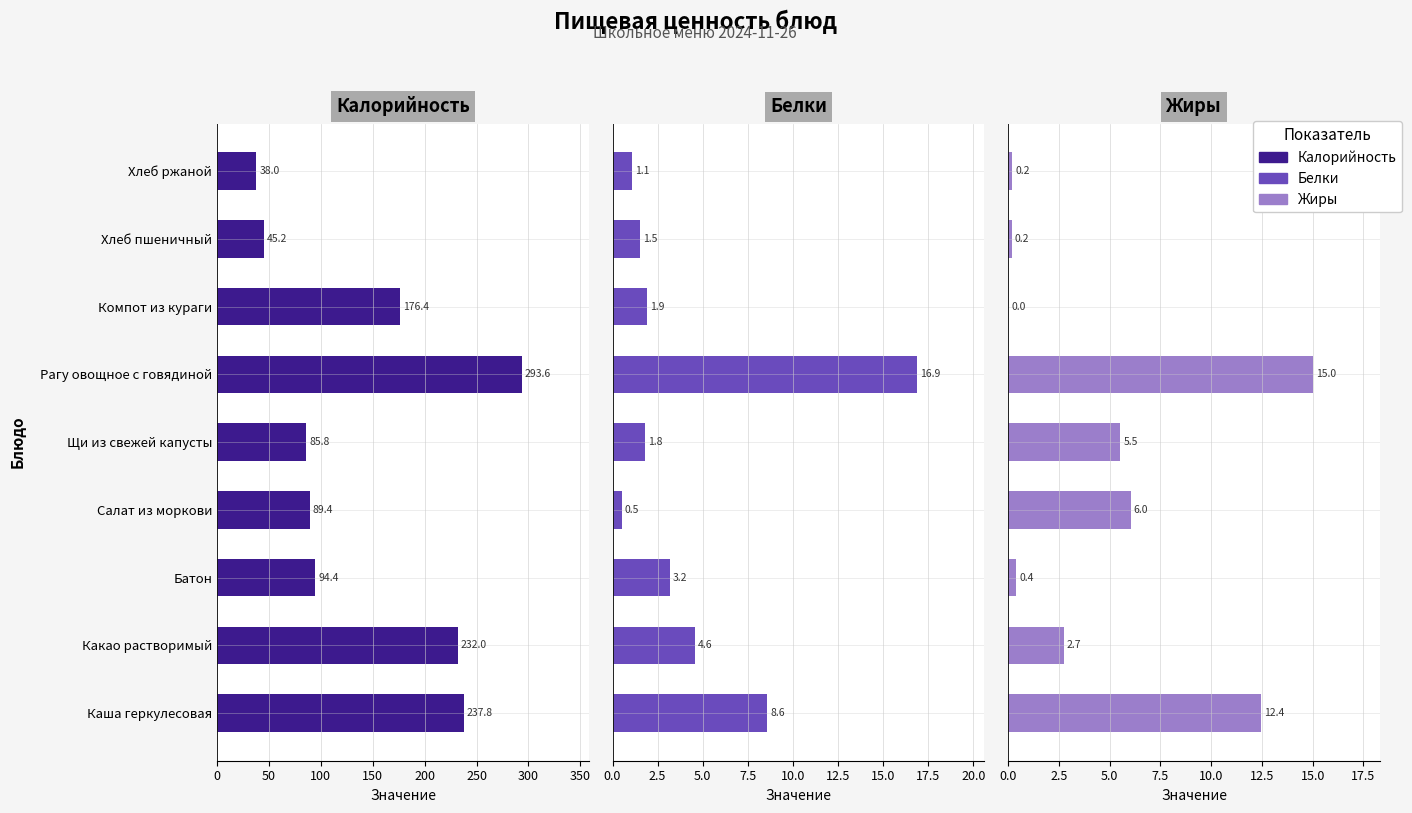

Between 0 and 250, which series saw the biggest shift?

Калорийность